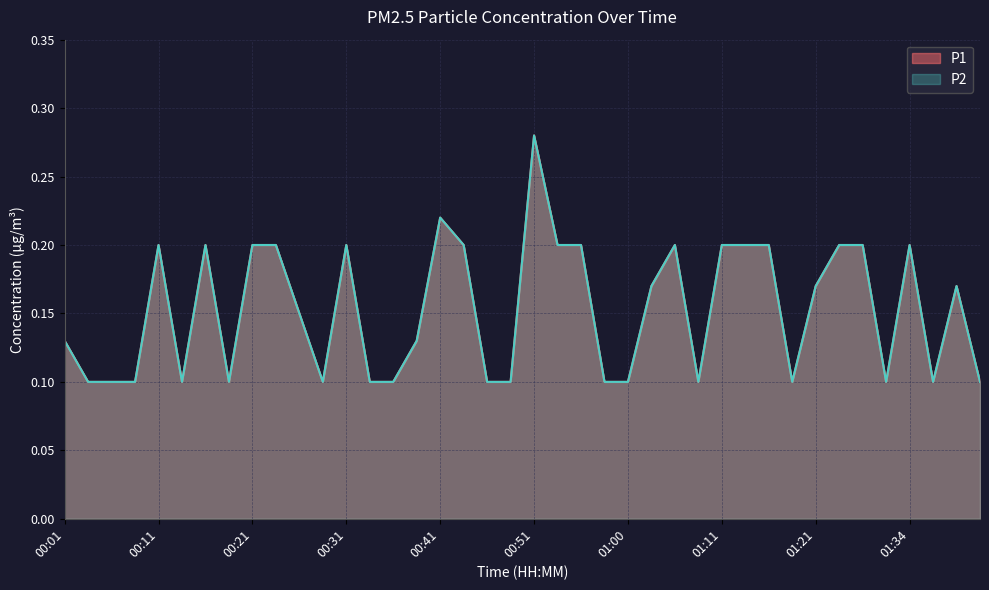

Is the value of P2 at 00:01 greater than the value of P1 at 00:04?

Yes